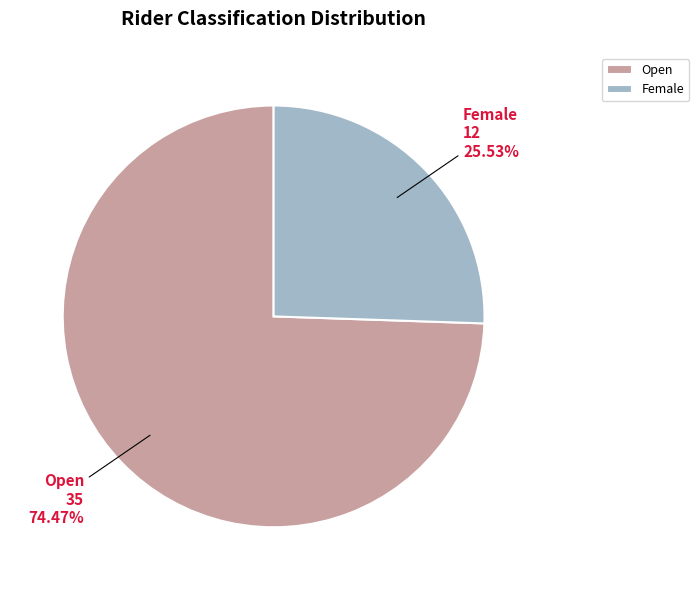

Which slice is the largest?

Open